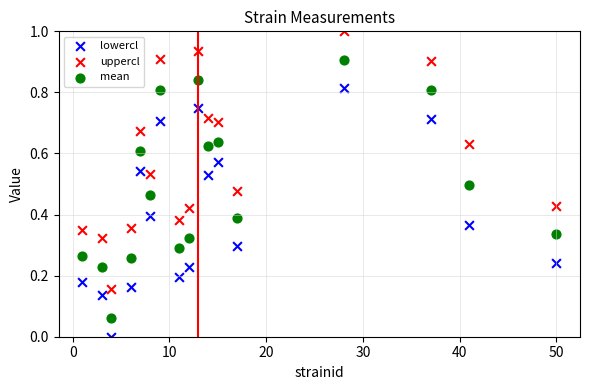

Which series contains the highest Y value?

uppercl